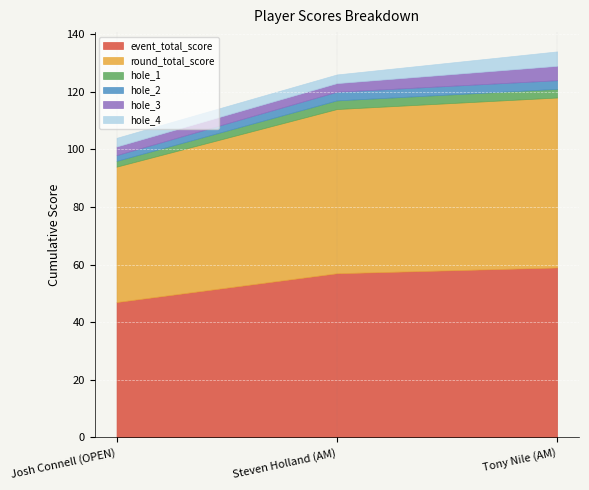

What position from the right is Steven Holland (AM)?

2